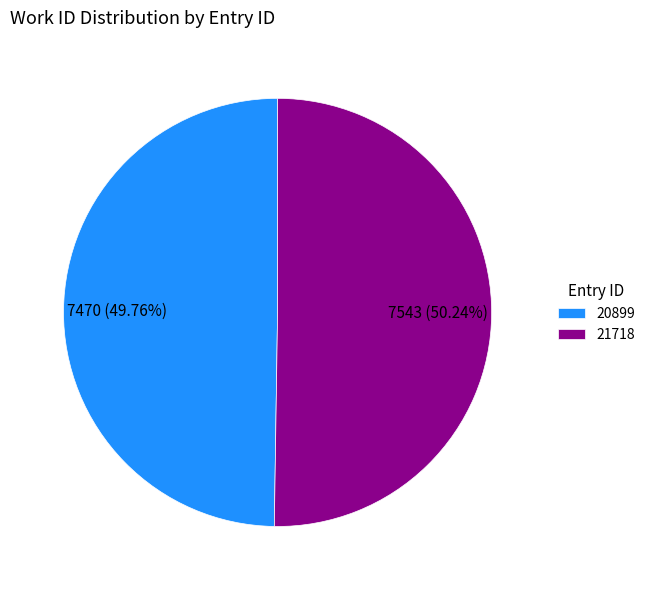

Is there a majority slice in this chart?

Yes